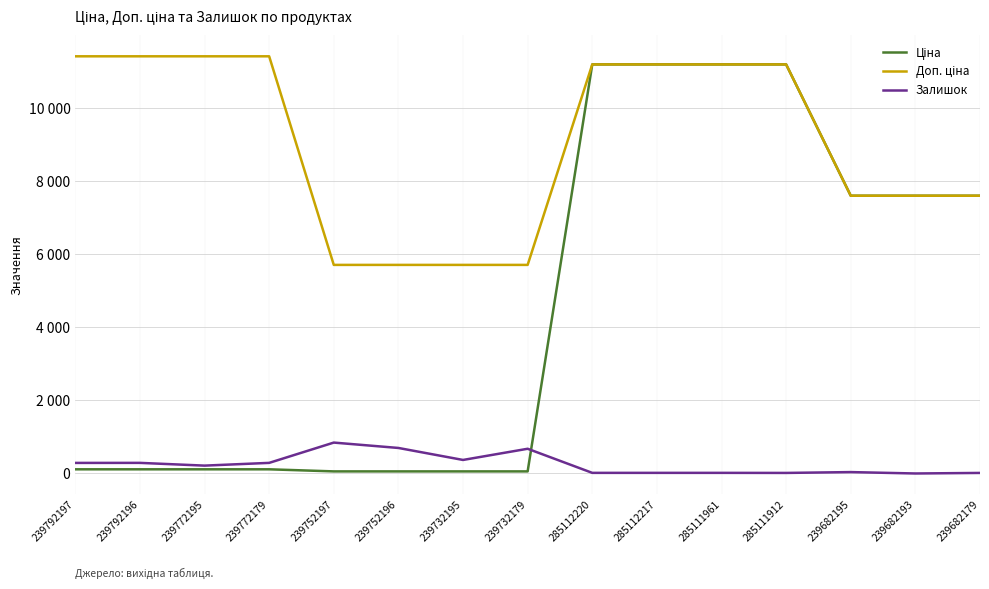

List the series in order of their peak value, lowest first.

Залишок, Ціна, Доп. ціна